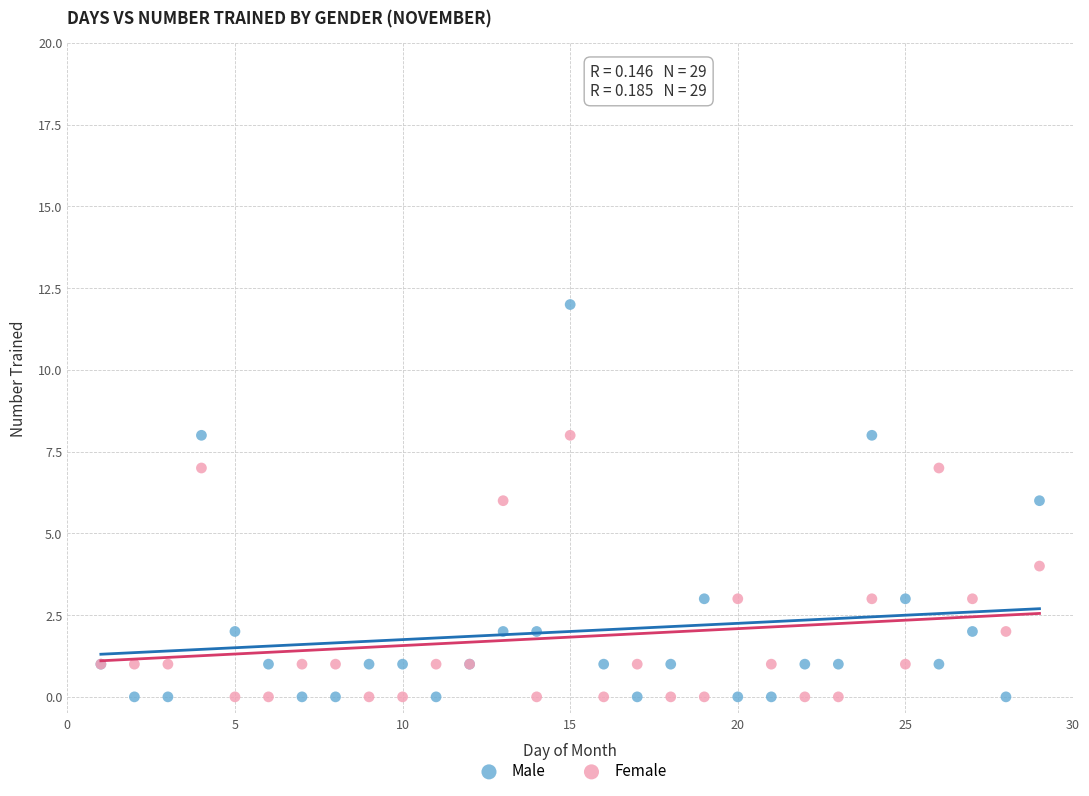

What is the X range (max minus min) for the scatter plot?

28